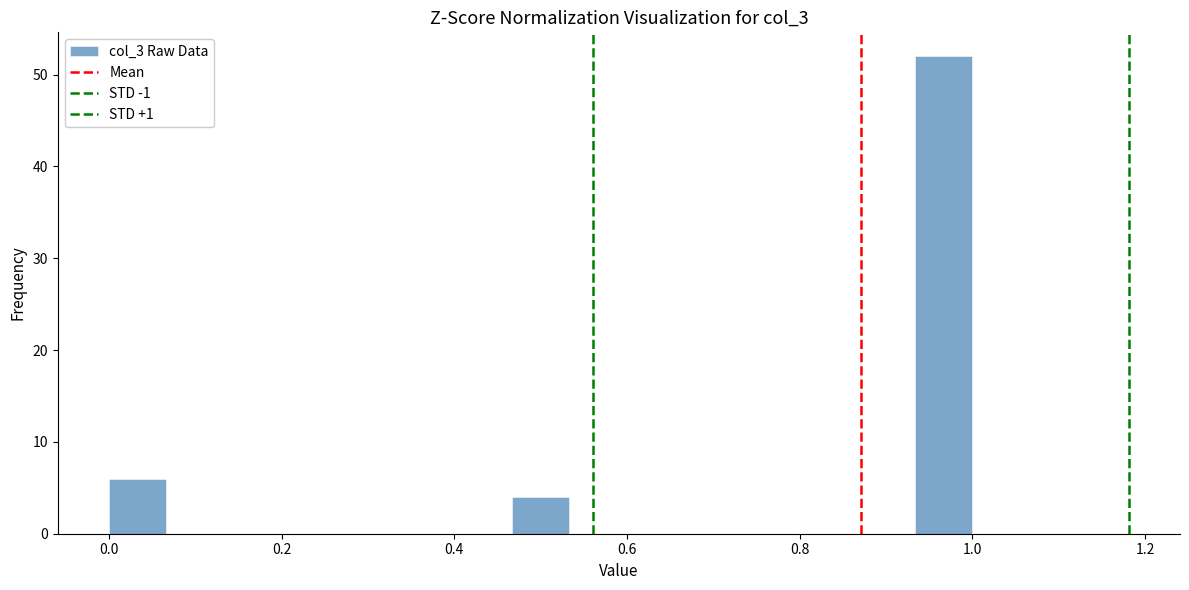

Around what value on the x-axis is the tallest bar? Give the approximate position of its centre, as read against the axis.

0.96